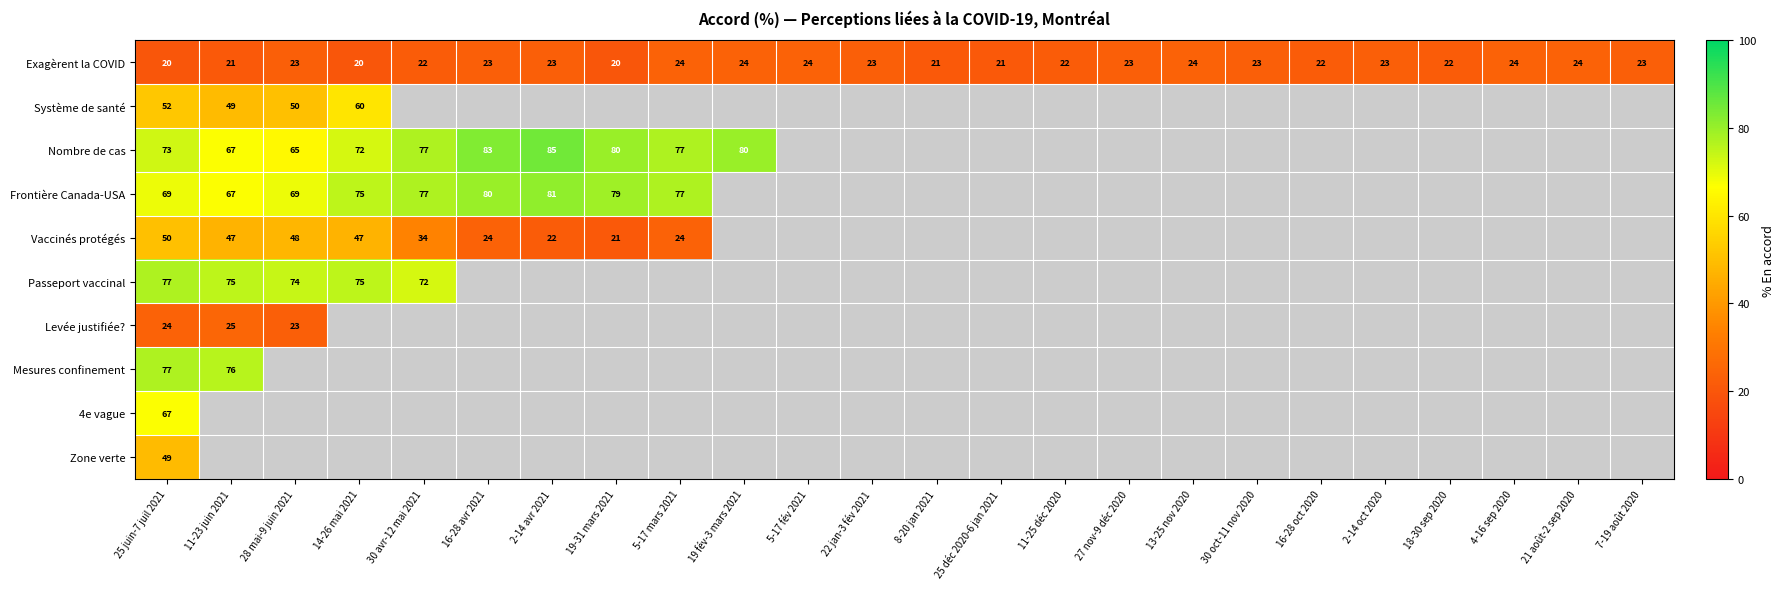

The value of Nombre de cas at 16-28 avr 2021 is 83. True or false?

True